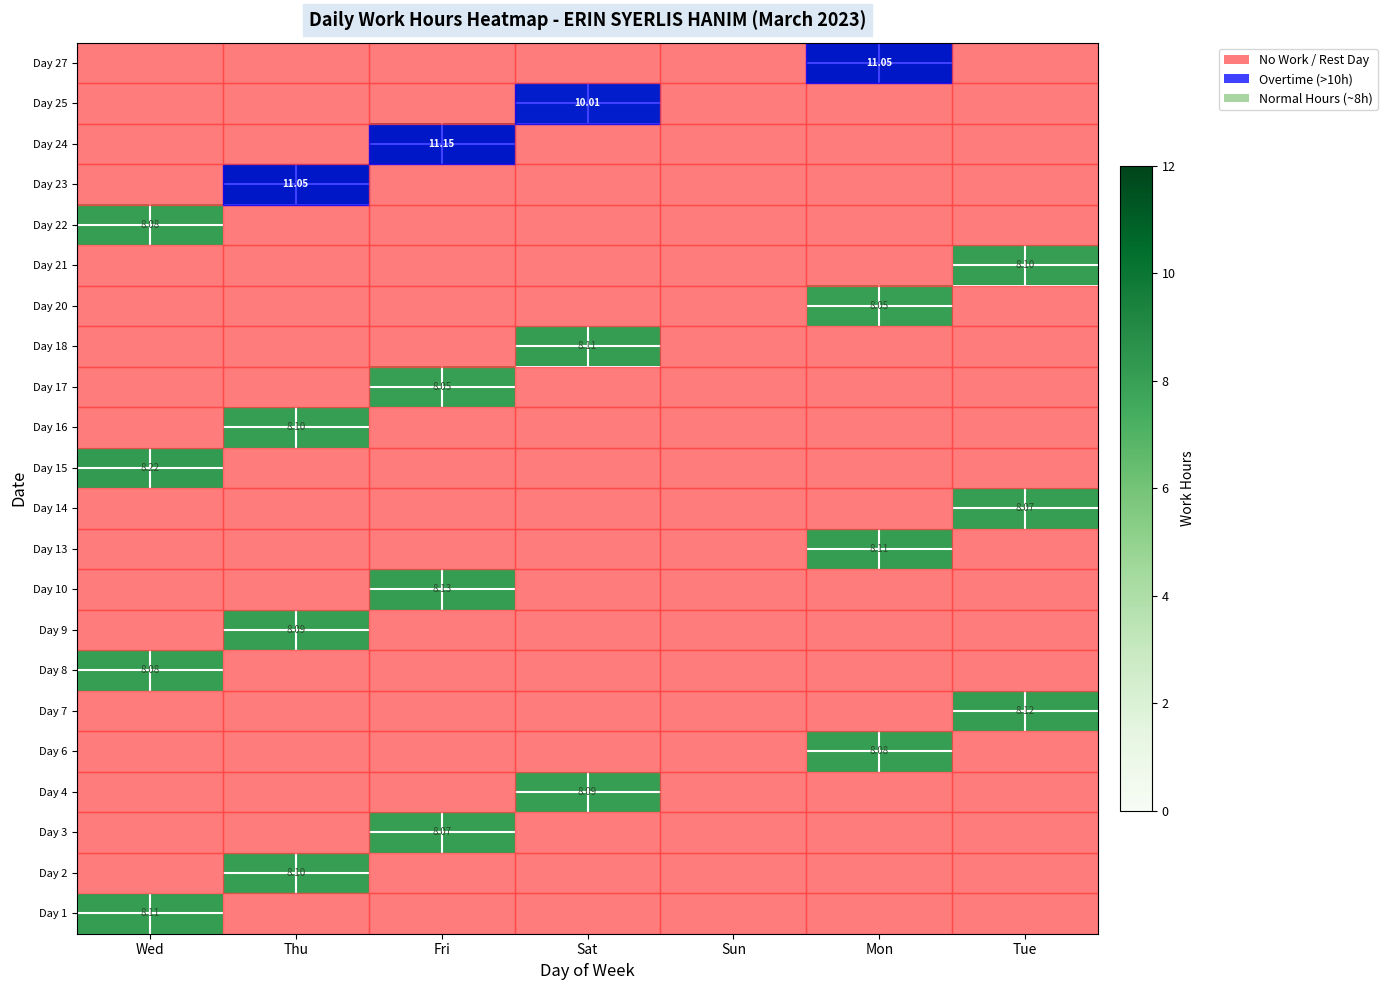

List the series in order of their peak value, highest first.

Day 1, Day 2, Day 3, Day 4, Day 6, Day 7, Day 8, Day 9, Day 10, Day 13, Day 14, Day 15, Day 16, Day 17, Day 18, Day 20, Day 21, Day 22, Day 23, Day 24, Day 25, Day 27